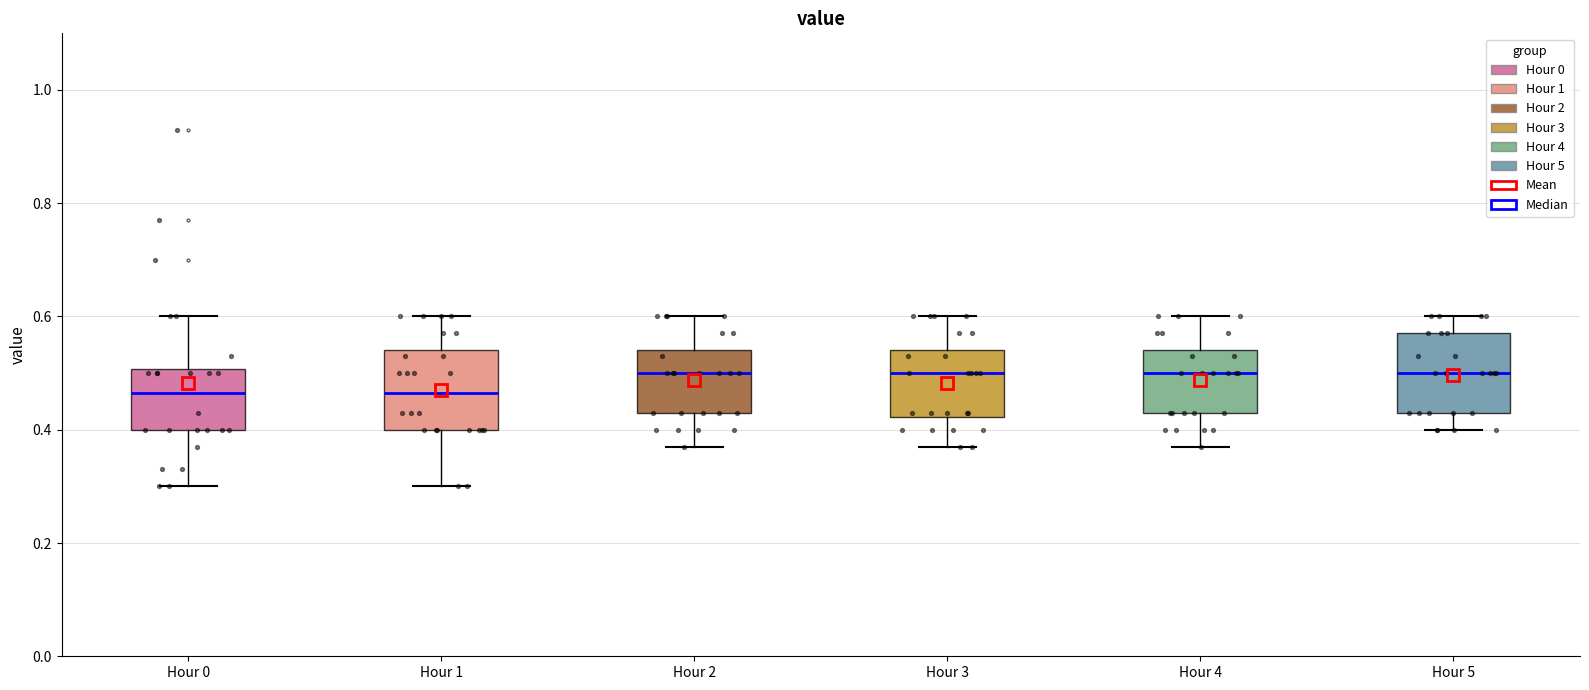

Reading left to right, read every box against the y-axis: the position of its median line, the range the box covers, and the ends of its whiskers. The values are not printed on the chart, so give them approximately, as read against the axis.

Hour 0: median 0.46, box 0.40 to 0.50, whiskers 0.30 to 0.60
Hour 1: median 0.46, box 0.40 to 0.54, whiskers 0.30 to 0.60
Hour 2: median 0.50, box 0.44 to 0.54, whiskers 0.38 to 0.60
Hour 3: median 0.50, box 0.42 to 0.54, whiskers 0.38 to 0.60
Hour 4: median 0.50, box 0.44 to 0.54, whiskers 0.38 to 0.60
Hour 5: median 0.50, box 0.44 to 0.58, whiskers 0.40 to 0.60